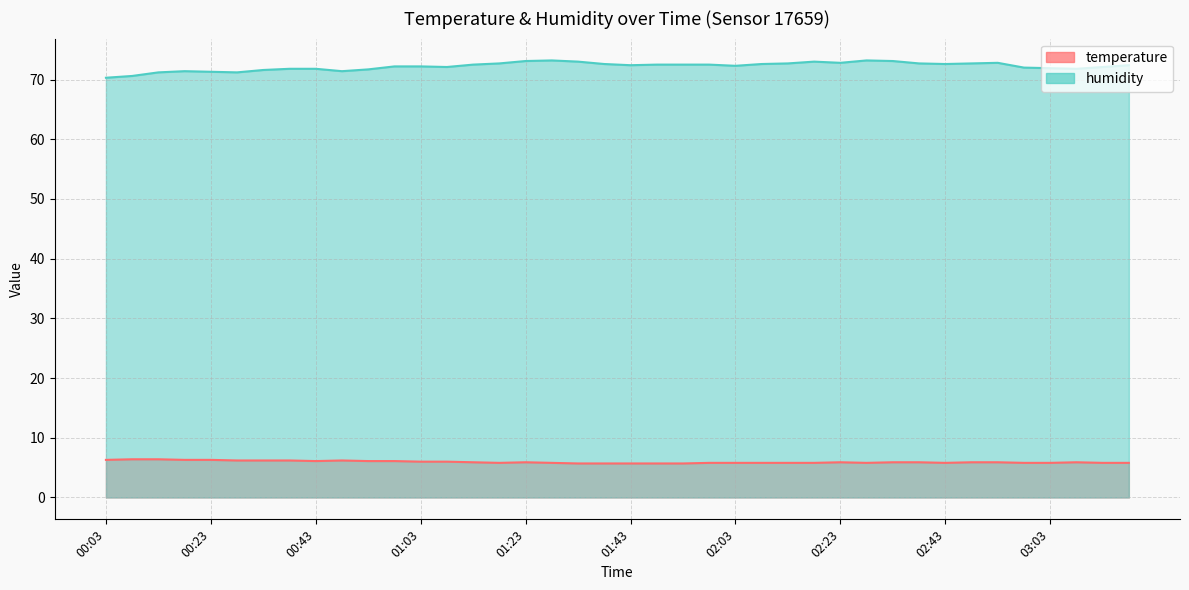

What is the average value of the humidity series?

72.2